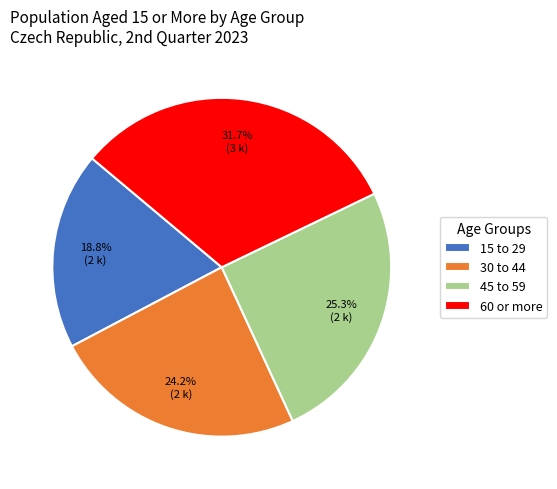

How many segments does this pie chart have?

4